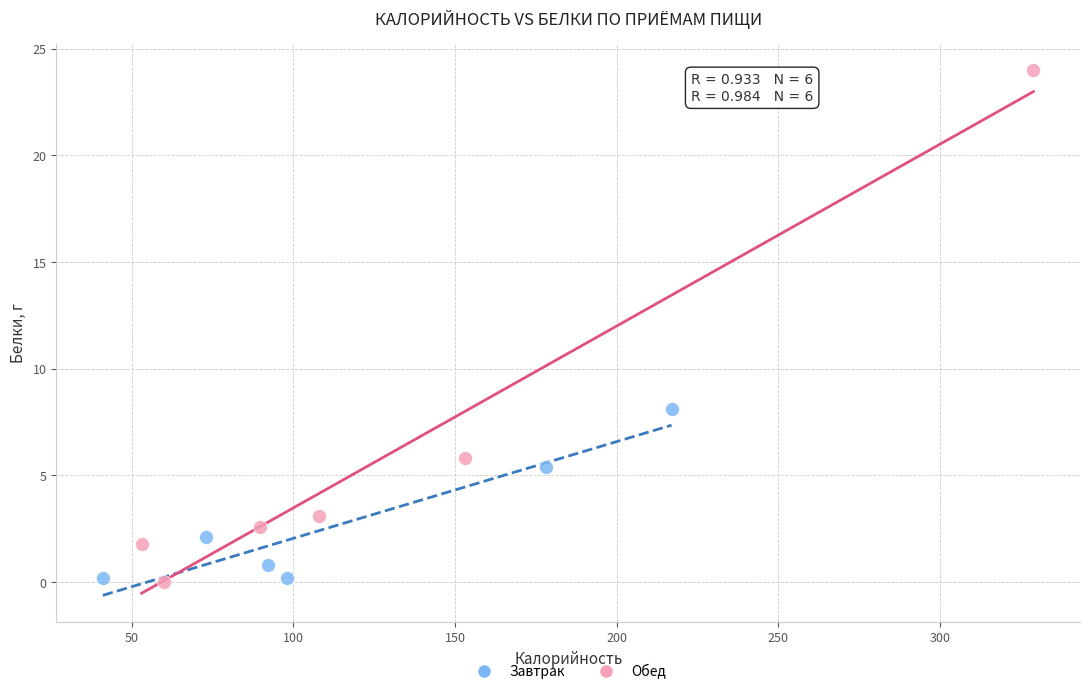

Which series has the largest Y range (max minus min)?

Обед